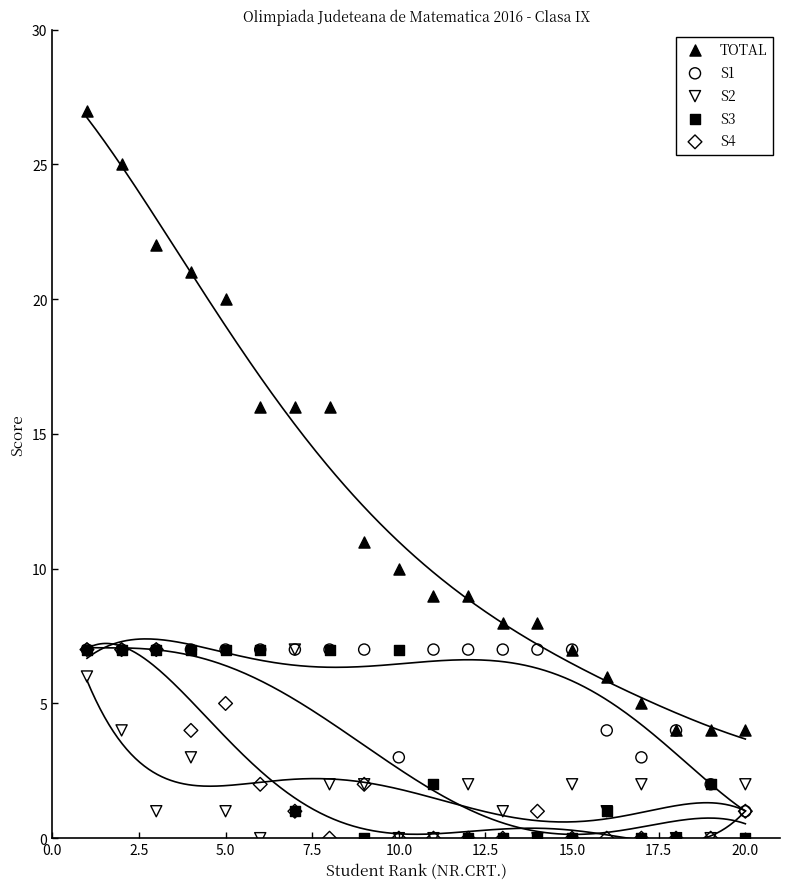

Across all series, what Y value is closest to 13?

11